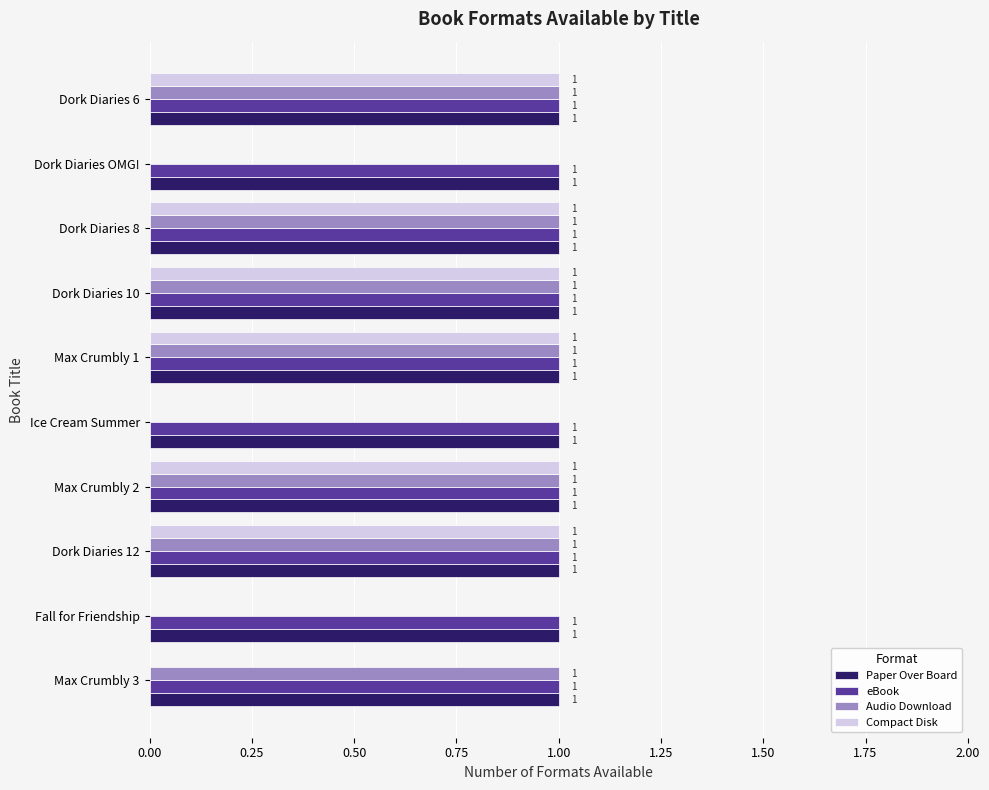

What is the sum of all Audio Download values?

7